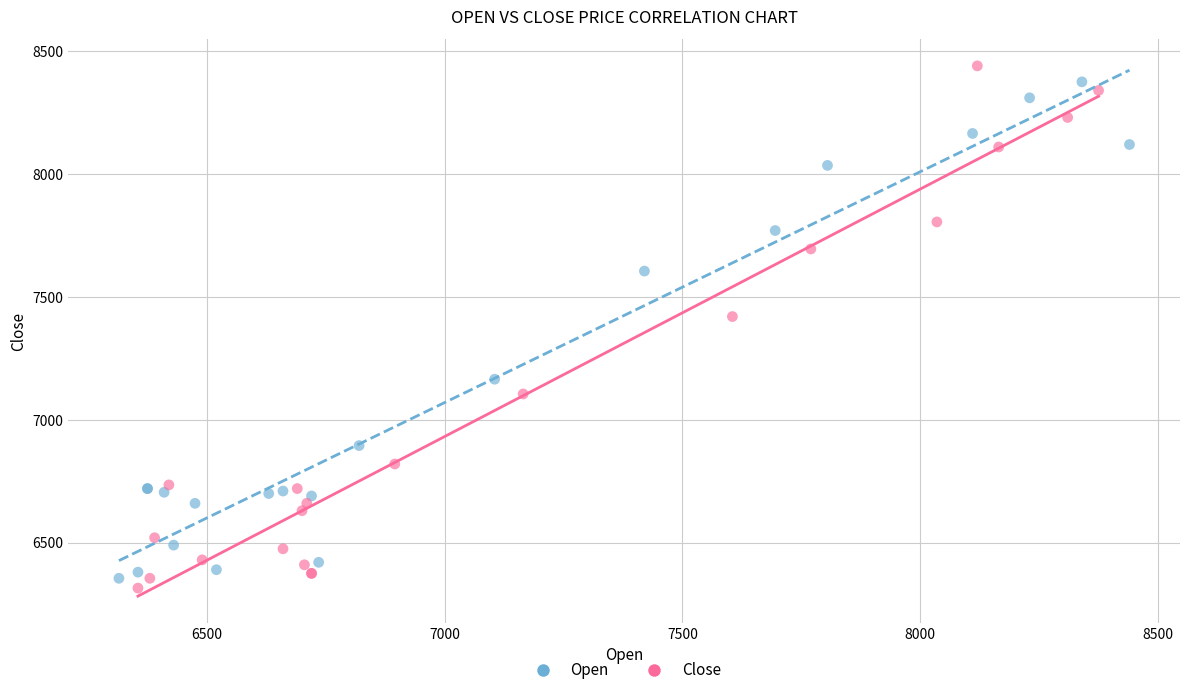

Which series has the largest Y range (max minus min)?

Close